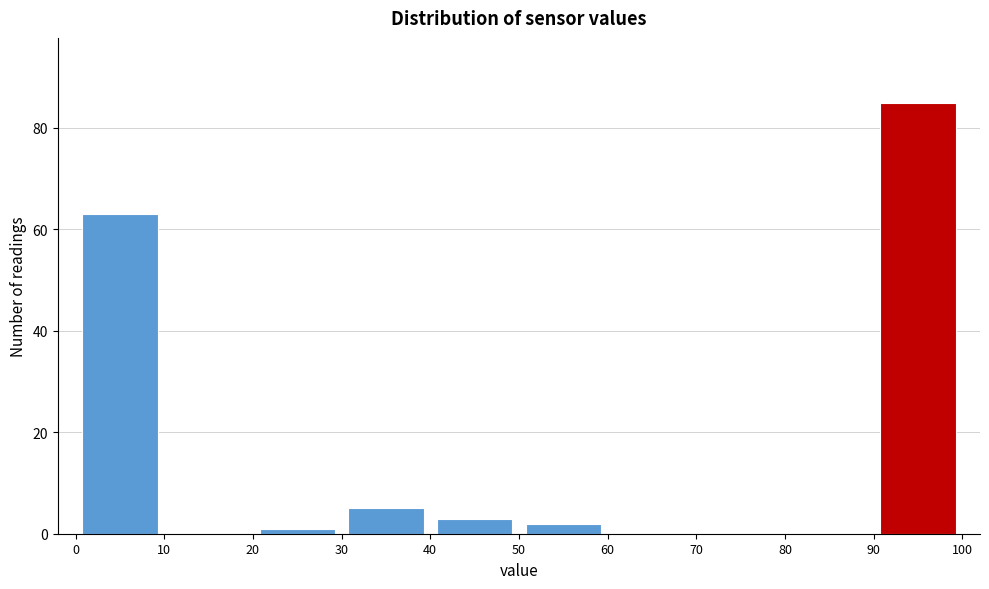

Which range on the x-axis has the tallest bar?

90 to 100